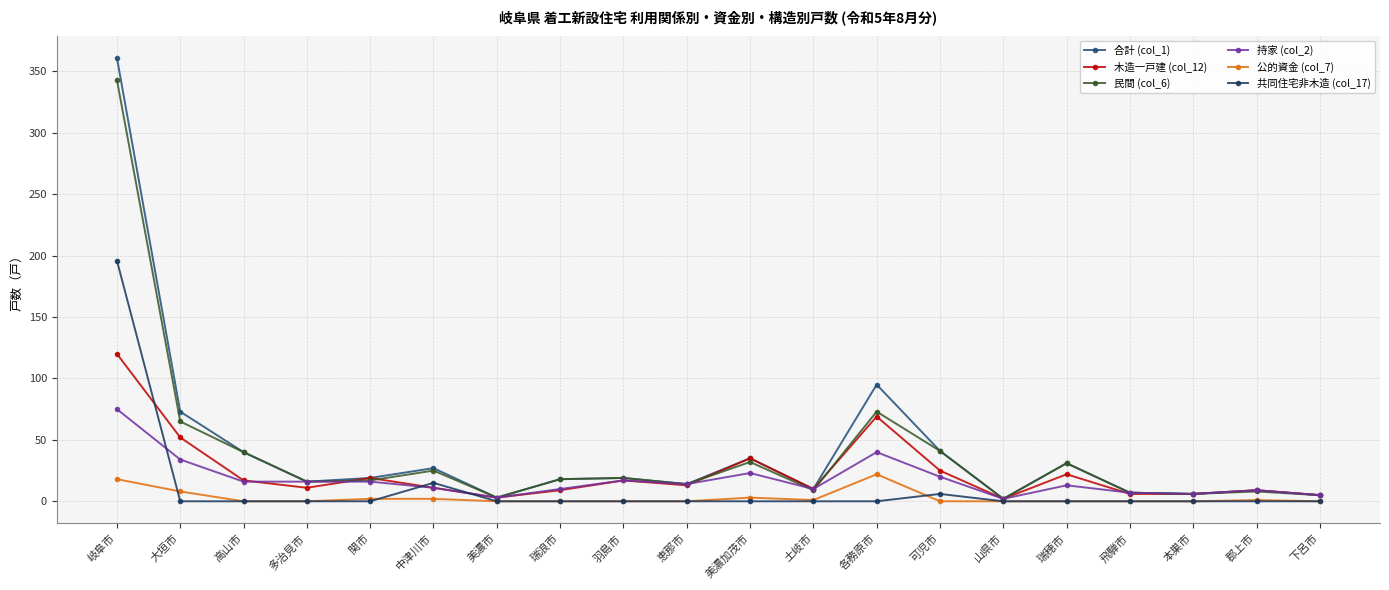

Rank the series by their maximum value, from lowest to highest.

公的資金 (col_7), 持家 (col_2), 木造一戸建 (col_12), 共同住宅非木造 (col_17), 民間 (col_6), 合計 (col_1)